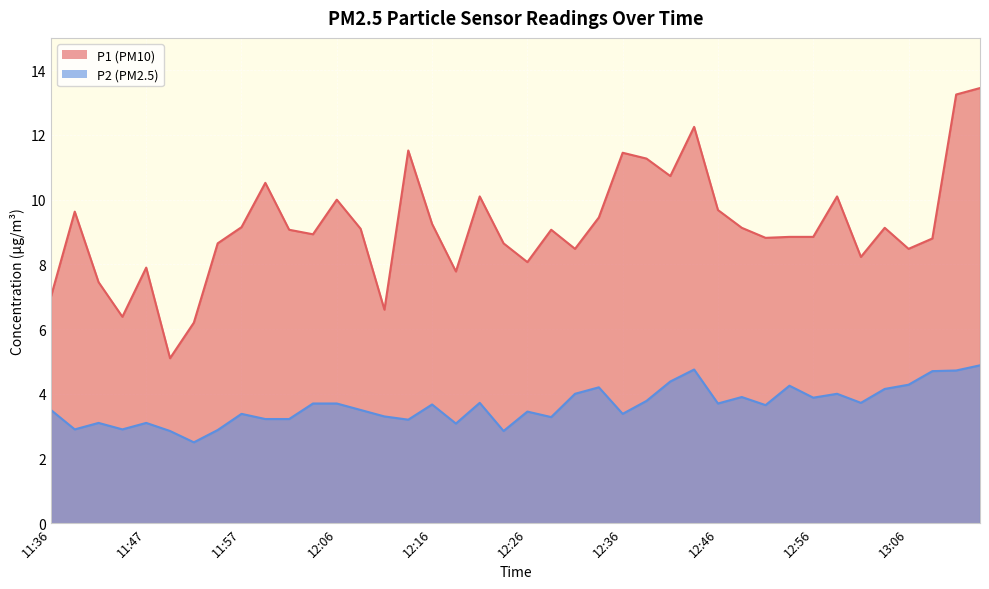

What is the total value across all series at 12:58?

14.1